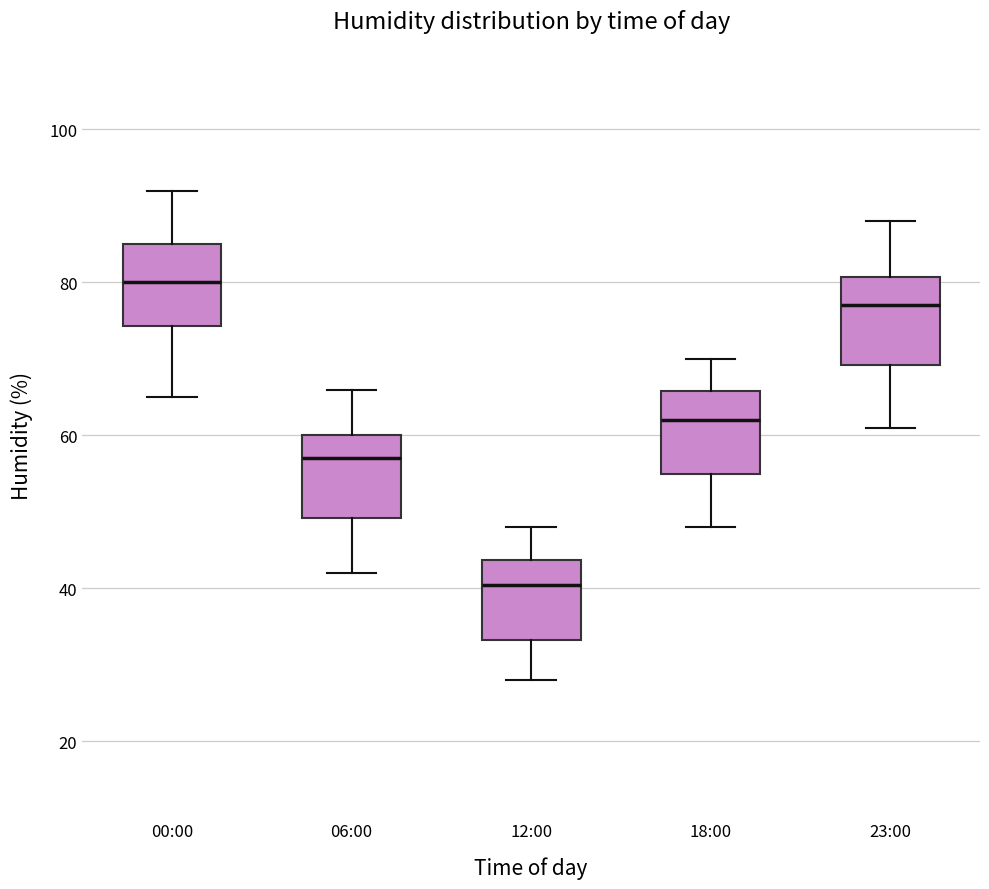

Which box's median line is the lowest?

12:00